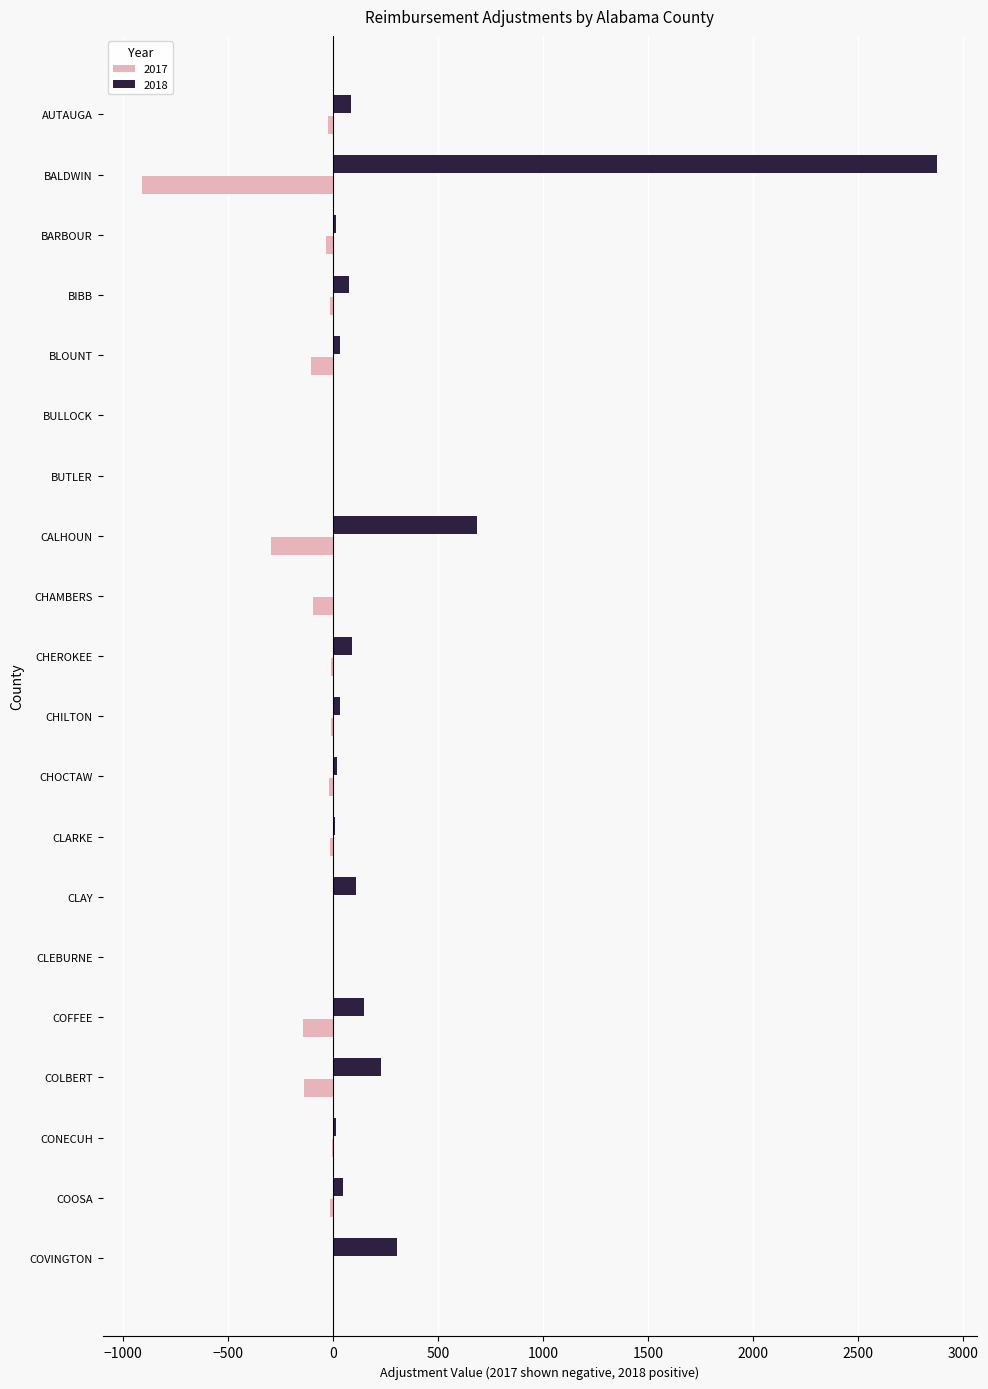

Read the 2017 value at CHAMBERS.

-93.3